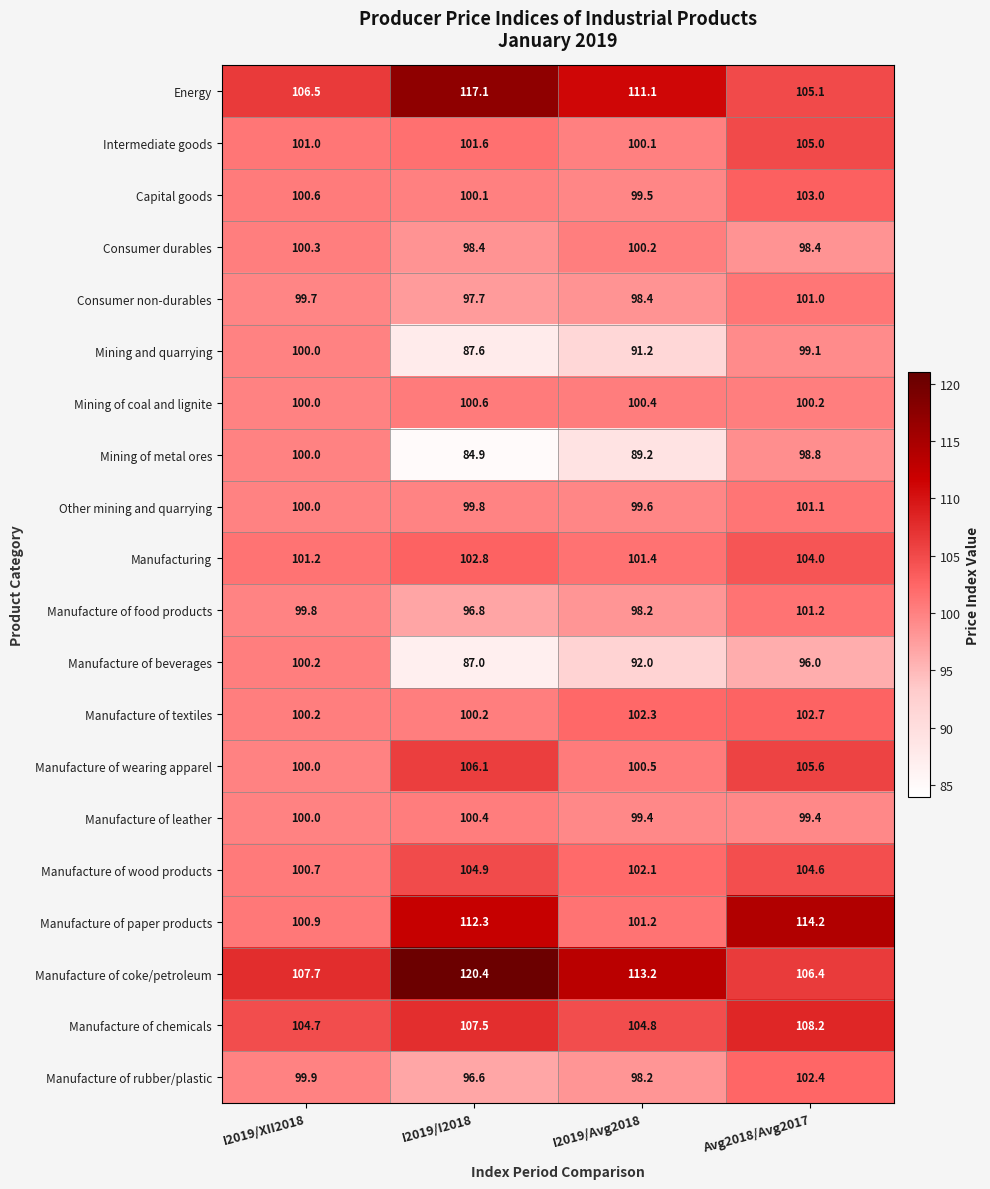

The value of Manufacture of paper products at I2019/XII2018 is 44.2. True or false?

False